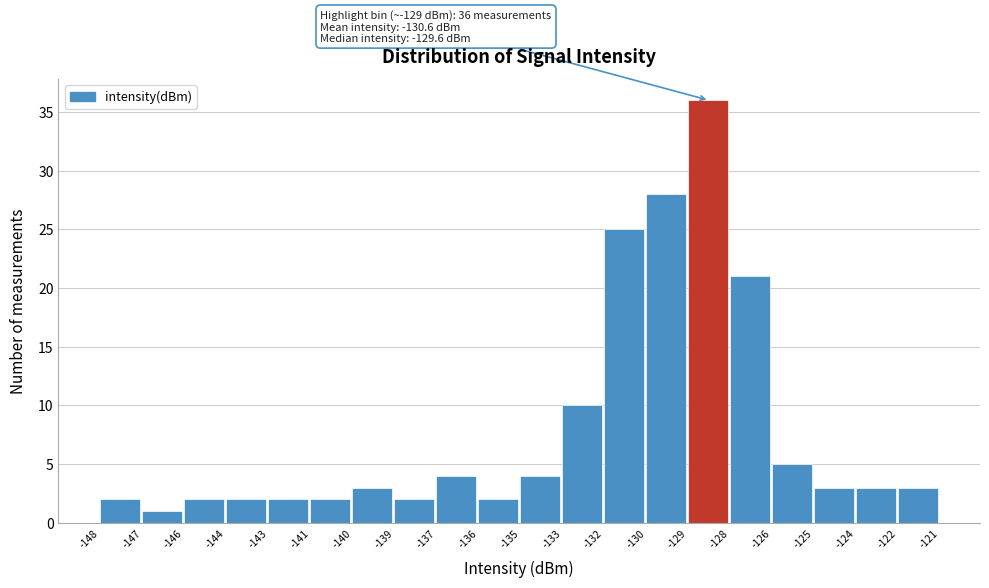

Reading left to right, list all the values displayed in this chart.

2	1	2	2	2	2	3	2	4	2	4	10	25	28	36	21	5	3	3	3